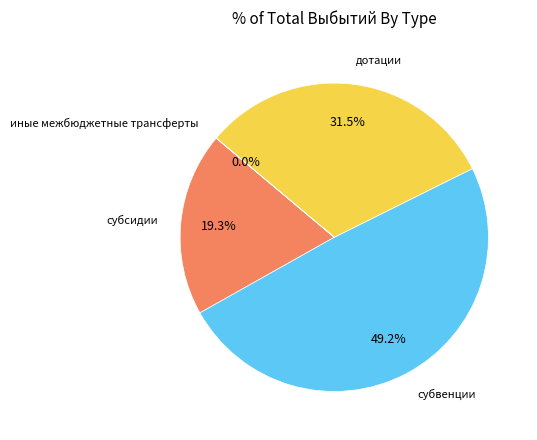

Is there a majority slice in this chart?

No